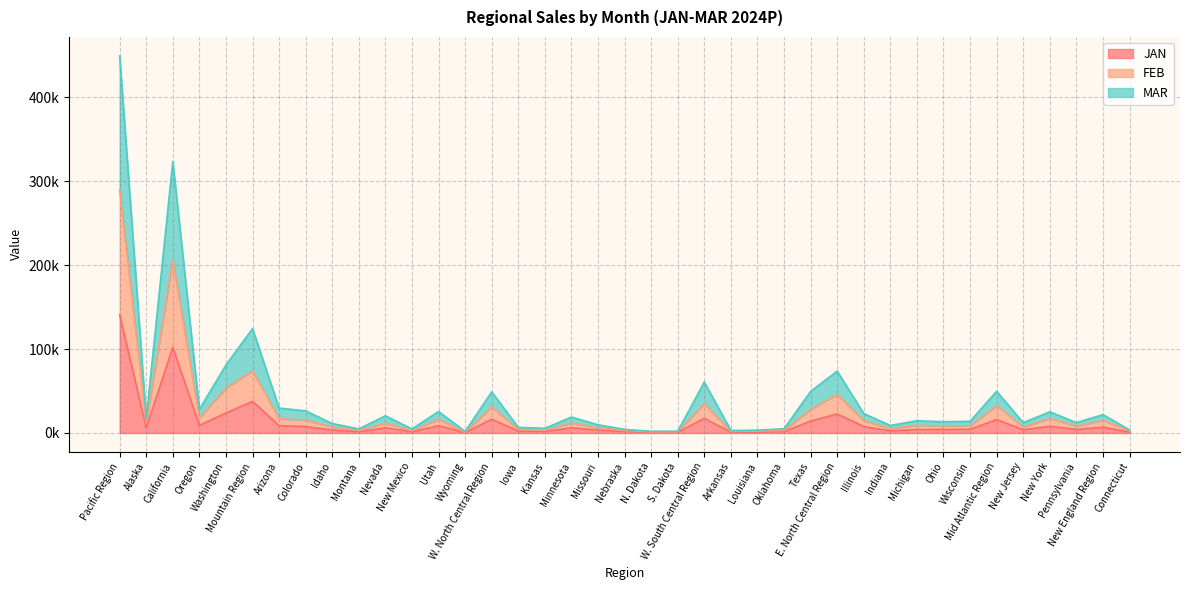

How many data points does each series have?

39